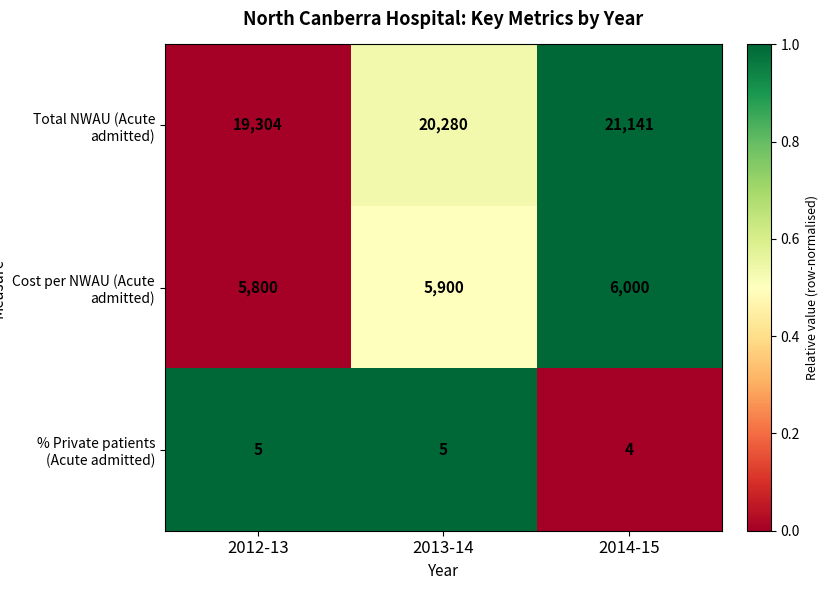

Reading left to right, what are all the values shown in this chart?

Total NWAU (Acute admitted): 19304	20280	21141
Cost per NWAU (Acute admitted): 5800	5900	6000
% Private patients (Acute admitted): 5	5	4